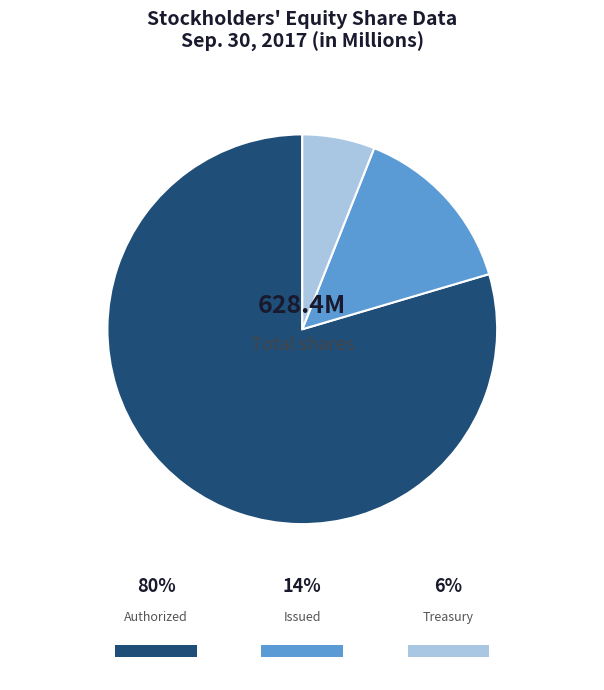

What is the ratio of the value at Common stock, shares issued to the value at Common stock, shares authorized?

0.2